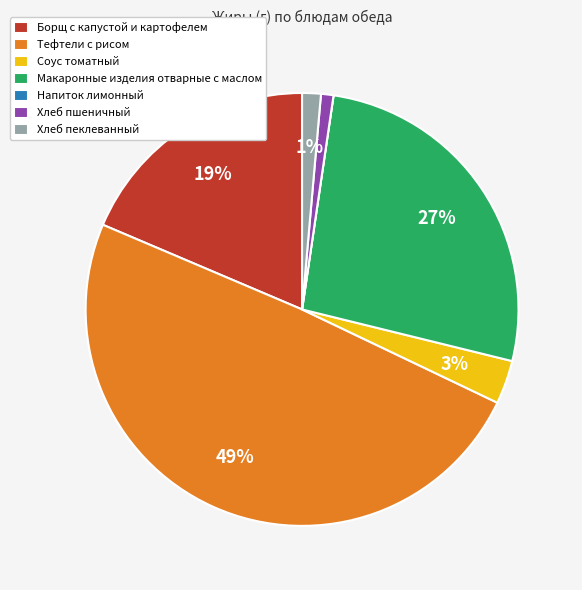

Between Соус томатный and Борщ с капустой и картофелем, which is larger?

Борщ с капустой и картофелем